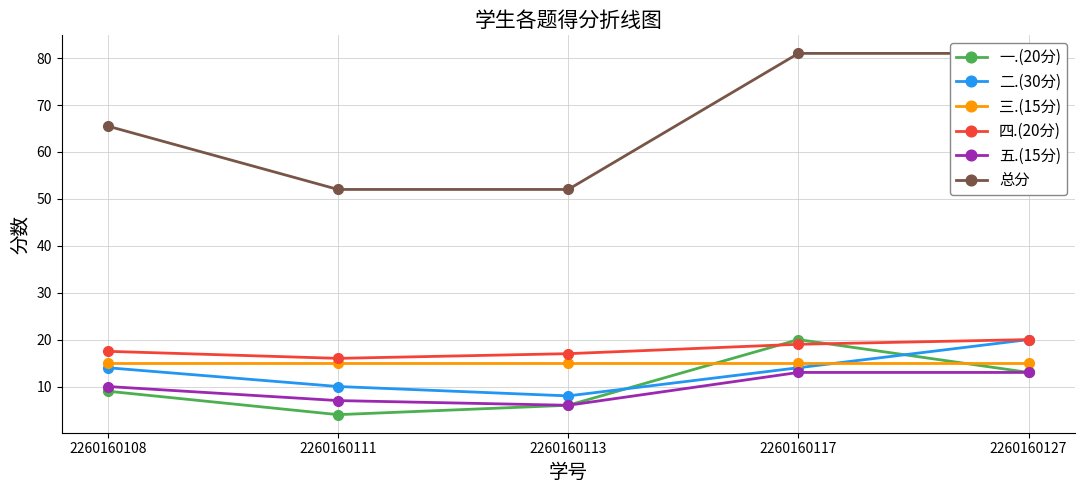

At which category is the sum across all series the highest?

2260160117